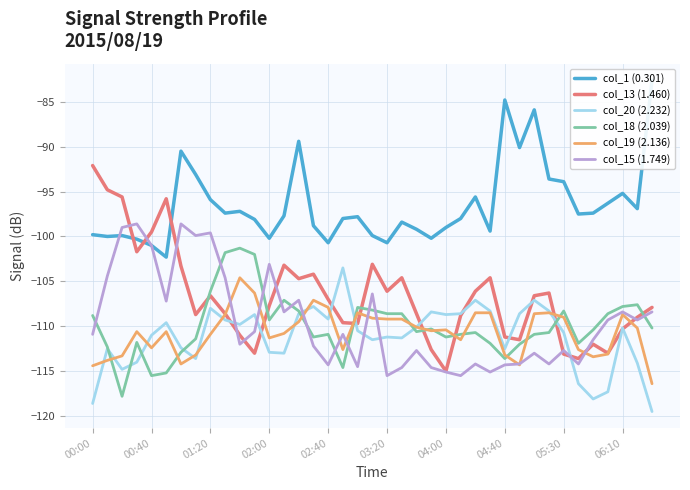

What are all the series names shown in the legend?

col_1 (0.301), col_13 (1.460), col_20 (2.232), col_18 (2.039), col_19 (2.136), col_15 (1.749)